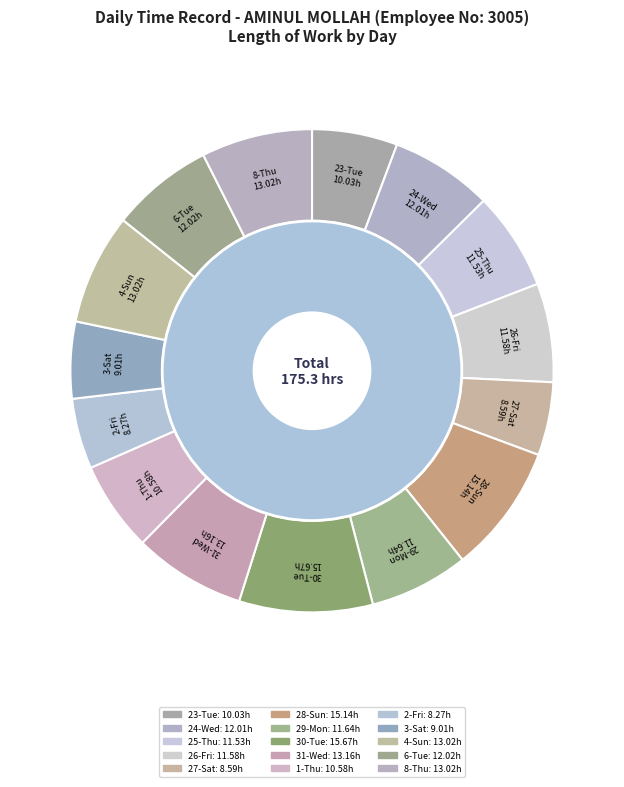

Rank the categories by value from lowest to highest.

2-Fri, 27-Sat, 3-Sat, 23-Tue, 1-Thu, 25-Thu, 26-Fri, 29-Mon, 24-Wed, 6-Tue, 4-Sun, 8-Thu, 31-Wed, 28-Sun, 30-Tue